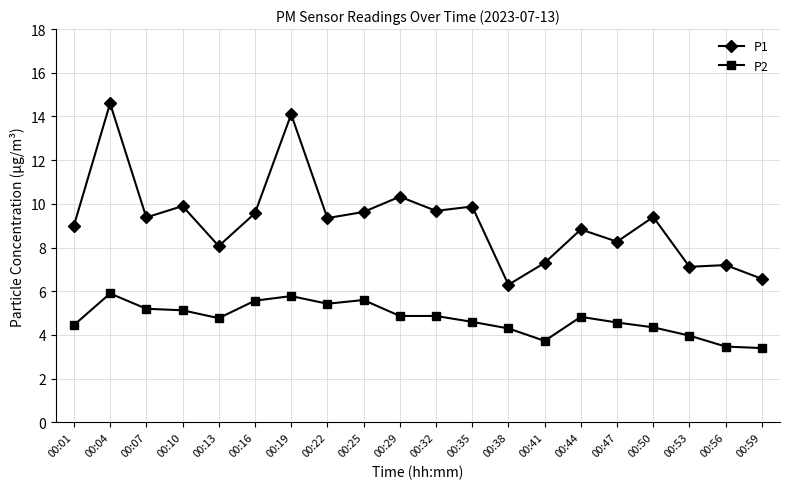

What is the difference between the maximum and minimum values in the P1 series?

8.3